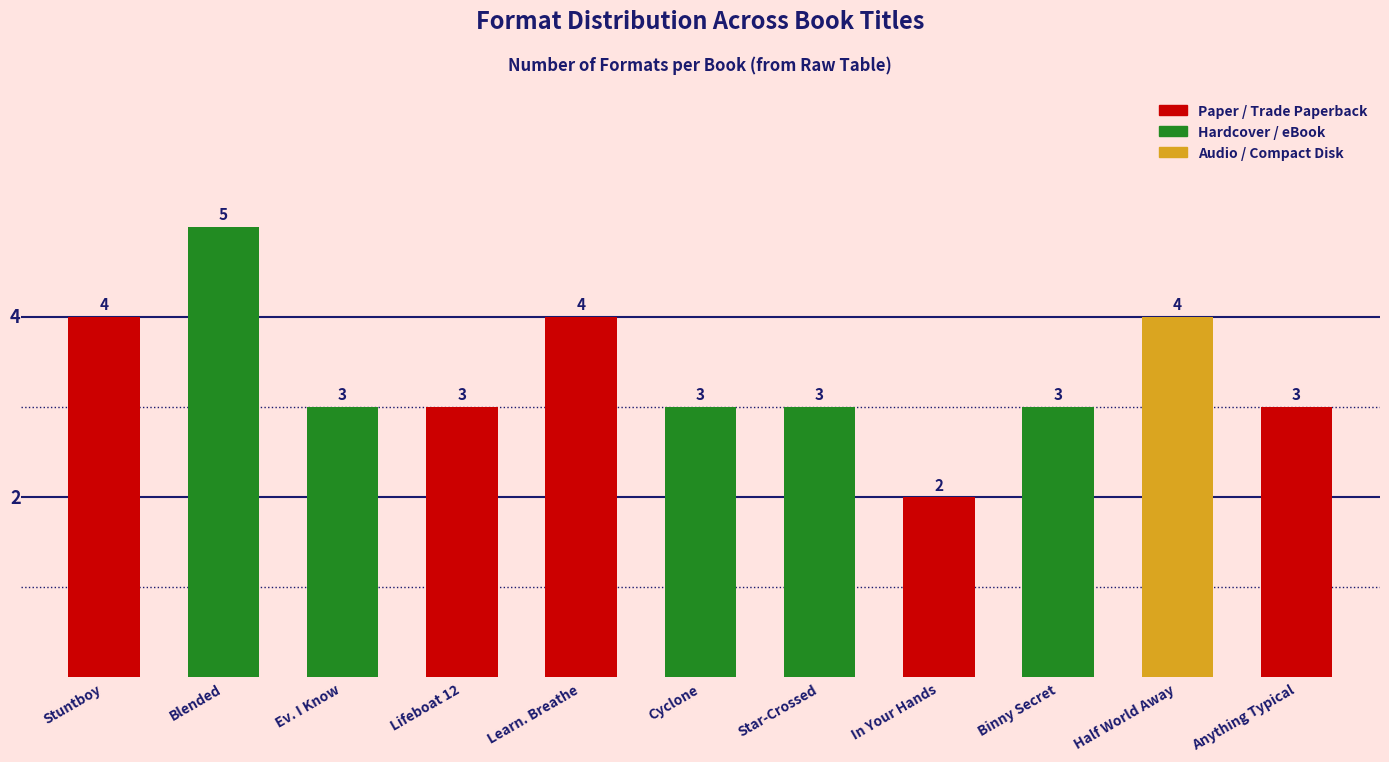

True or false: the data shows 3 at Anything Typical.

True